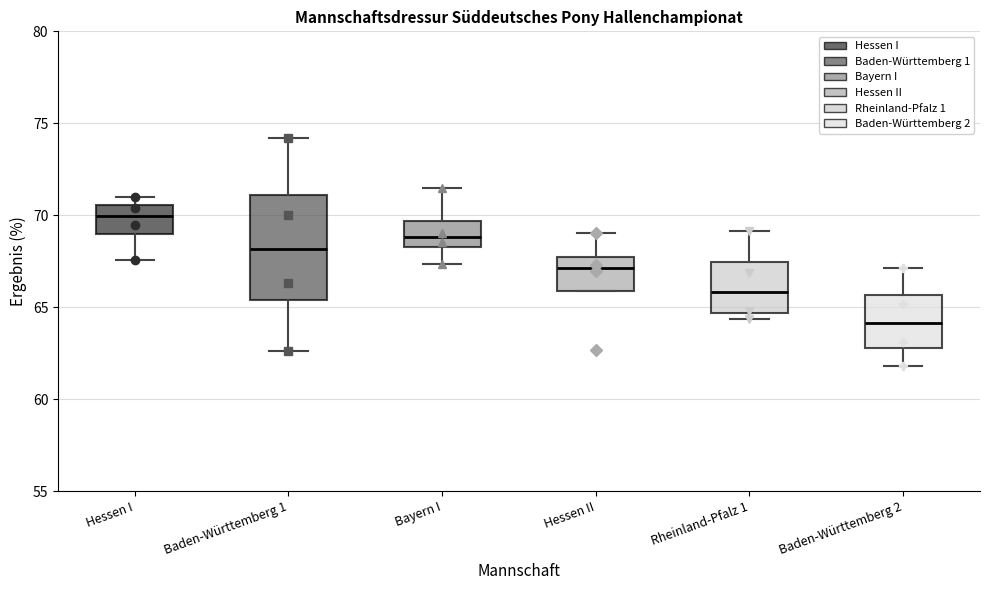

Comparing the boxes themselves (not the whiskers), which one is the tallest?

Baden-Württemberg 1